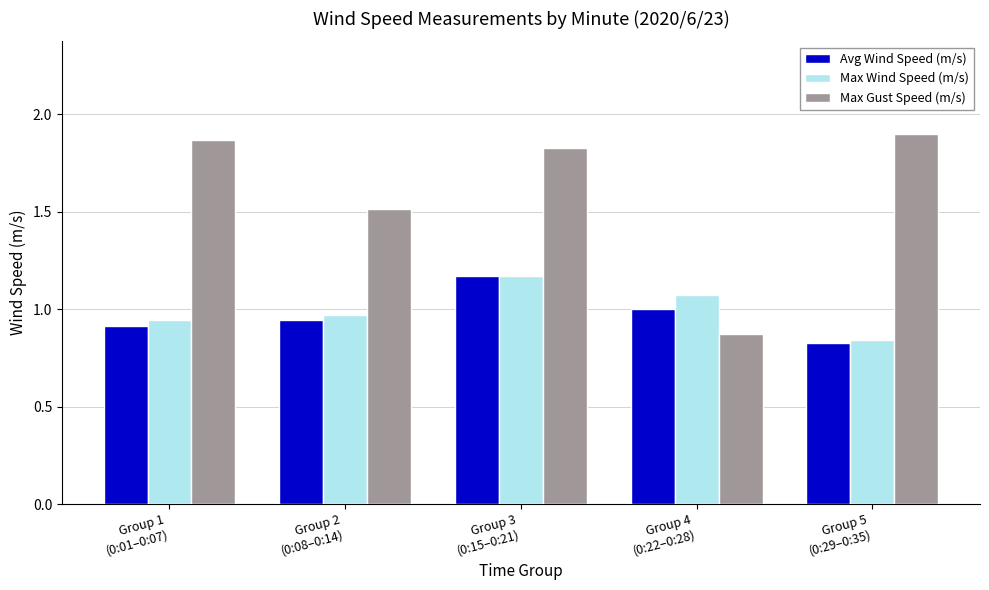

Which series has the largest total across all categories?

Max Gust Speed (m/s)